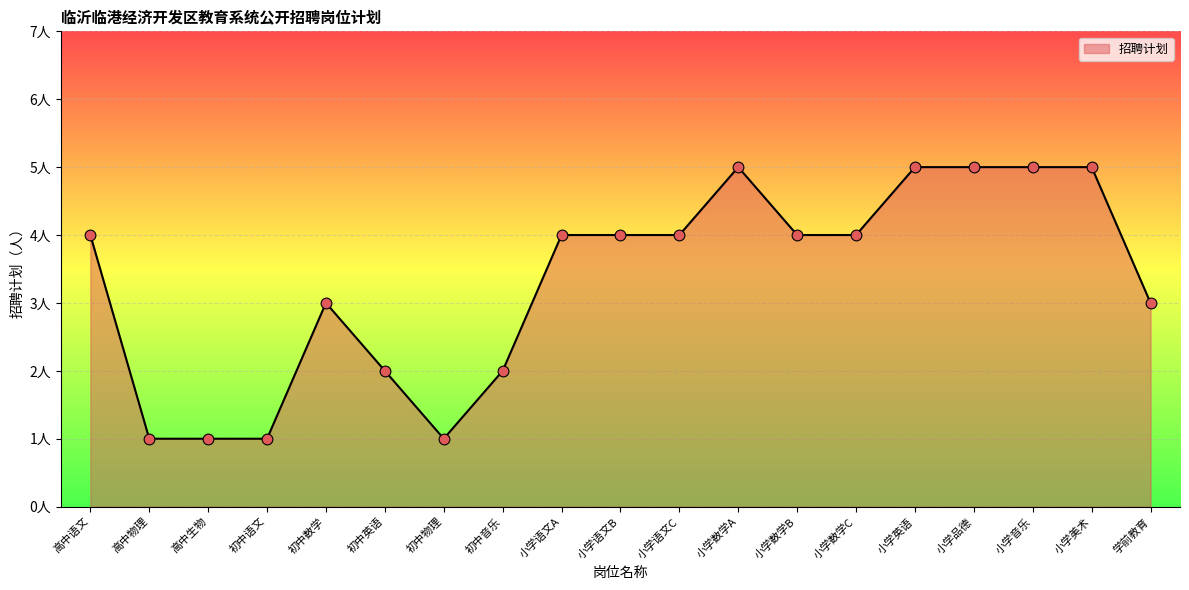

Which has a higher value, 高中语文 or 小学英语?

小学英语